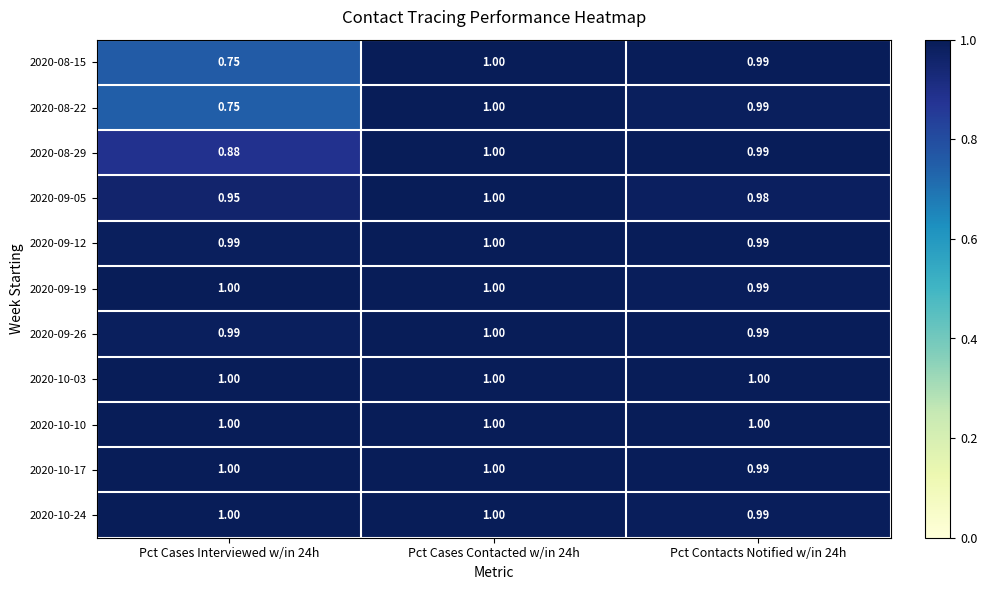

Count the number of categories in the chart.

3